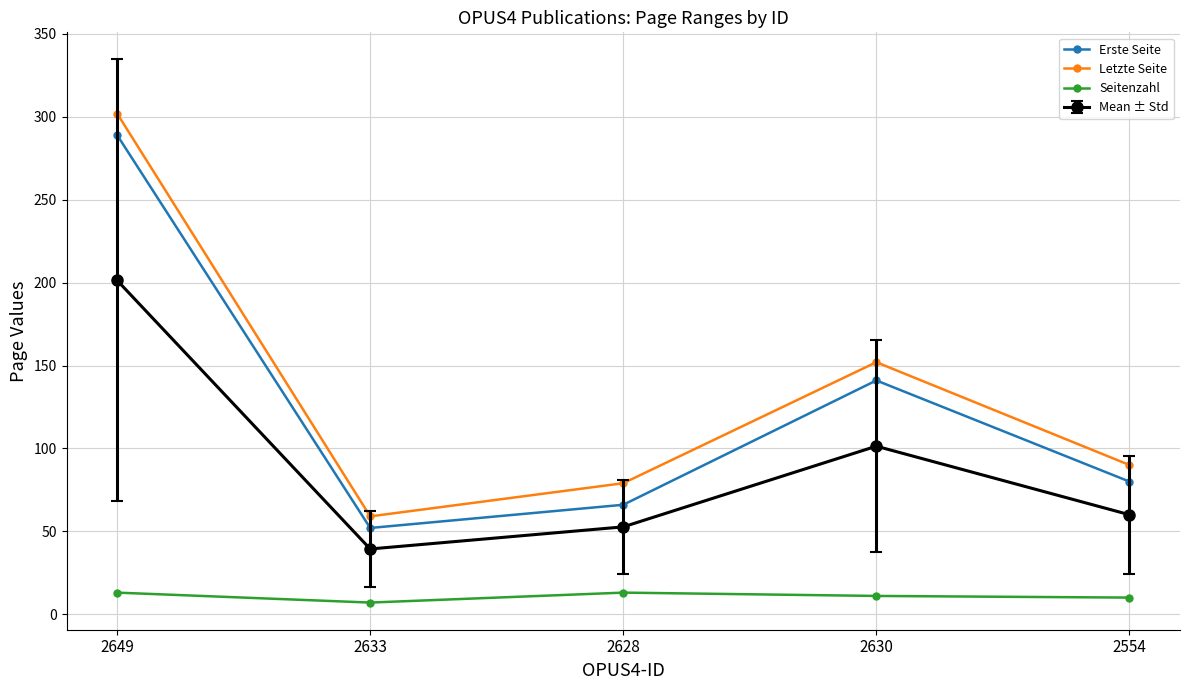

What value does the Mean ± Std series have at 2630?

101.3